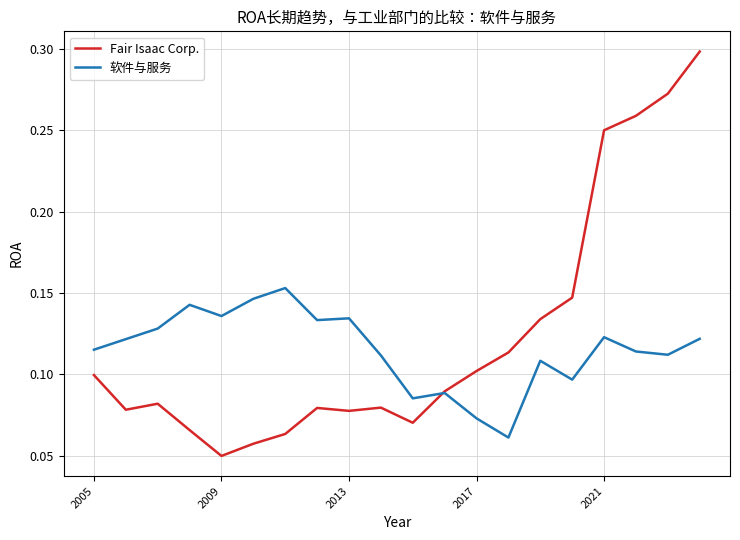

Which series has the largest total across all categories?

Fair Isaac Corp.